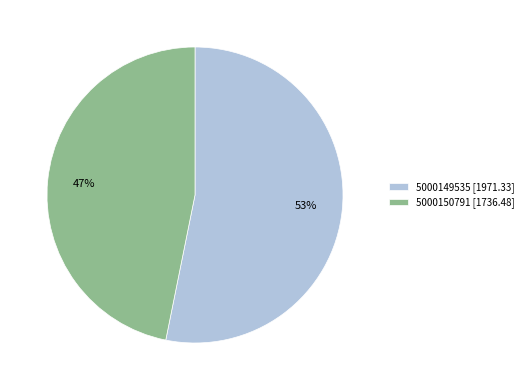

To the nearest percent, what is the combined percentage of 5000150791 and 5000149535?

100%